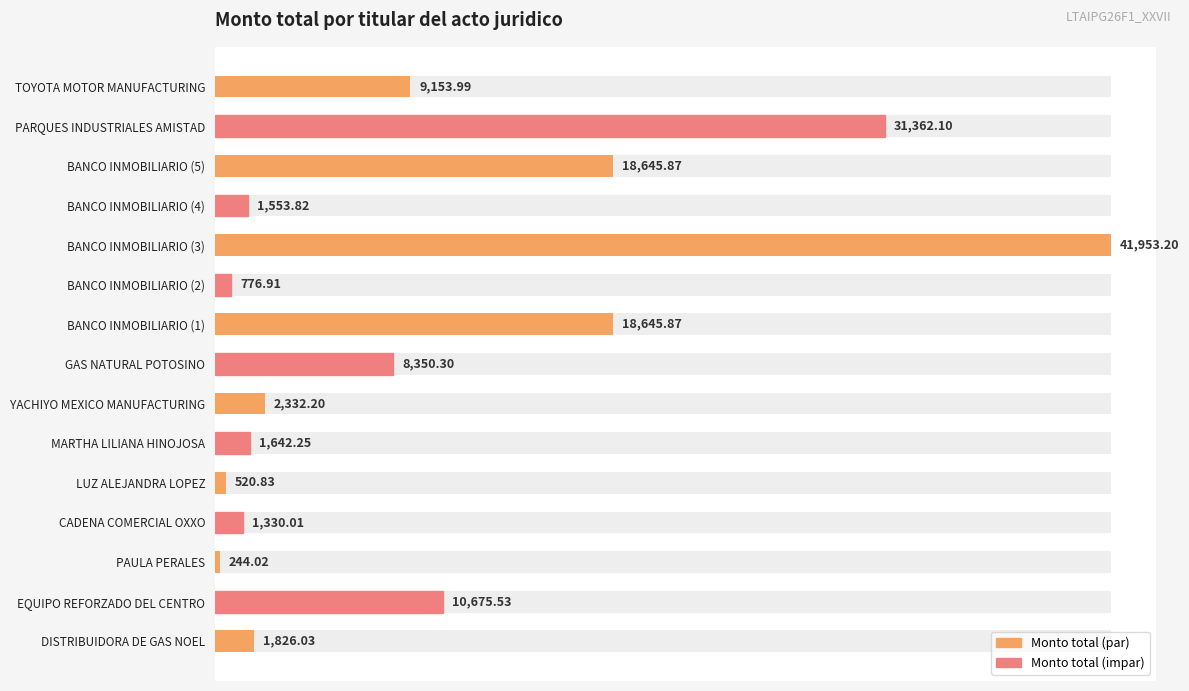

Reading left to right, transcribe all the data shown in this chart.

1826.0	10675.5	244.0	1330.0	520.8	1642.2	2332.2	8350.3	18645.9	776.9	41953.2	1553.8	18645.9	31362.1	9154.0